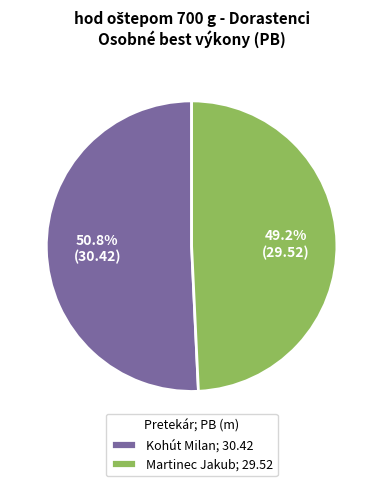

To the nearest percent, what portion does Kohút Milan represent?

51%